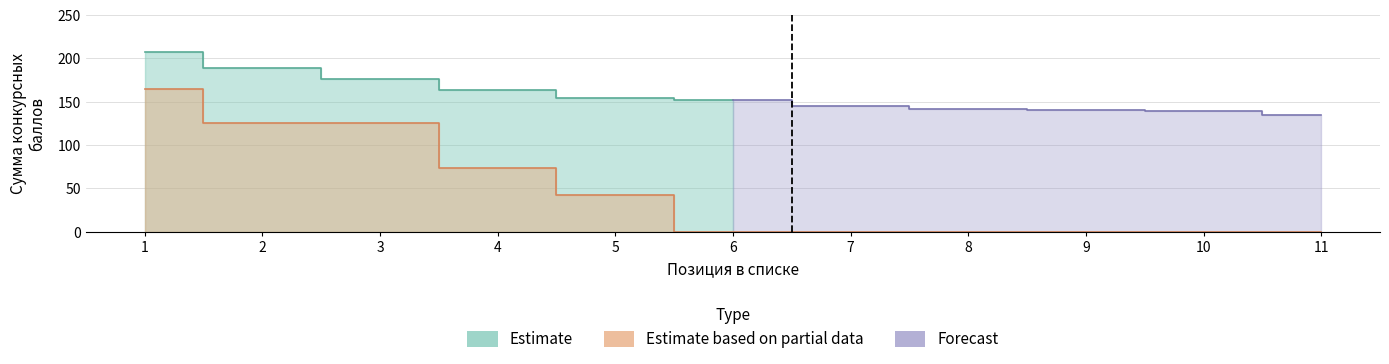

True or false: Estimate based on partial data has a value of 66 at 9.

False